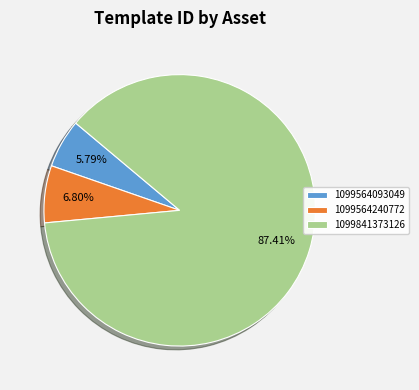

What is the total percentage of 1099564240772 and 1099841373126?

94.2%